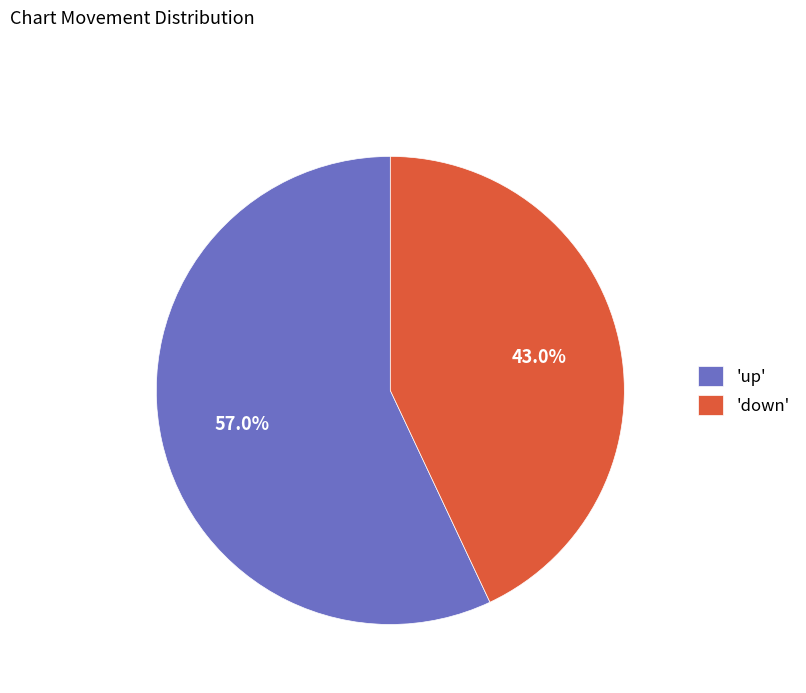

Approximately how many times larger is the value at 'down' compared to 'up'?

0.8